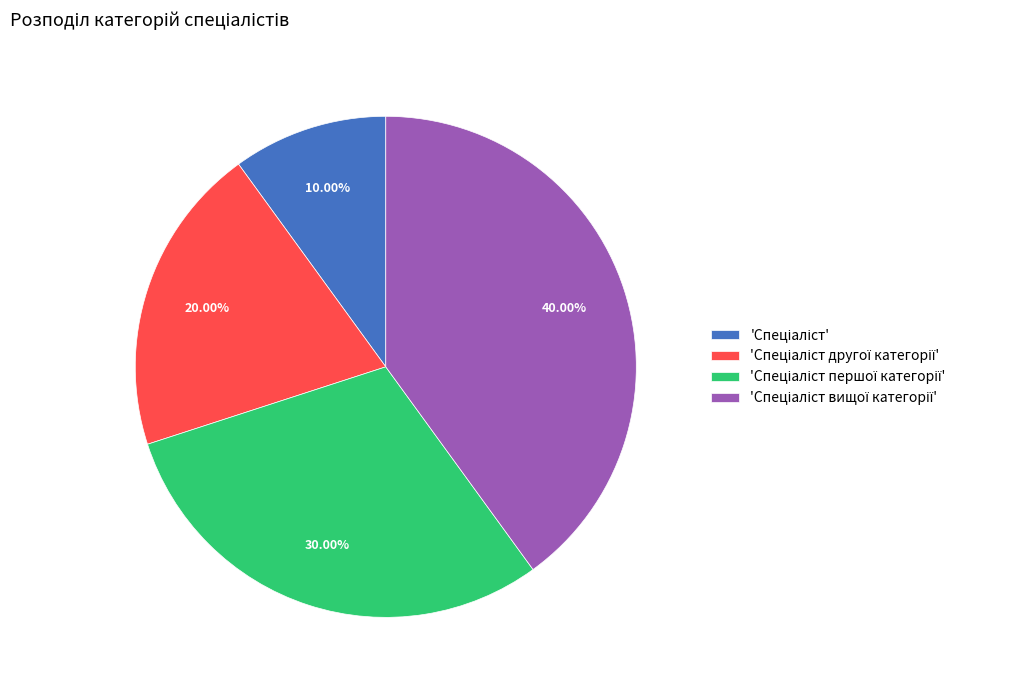

Does any single category account for the majority?

No